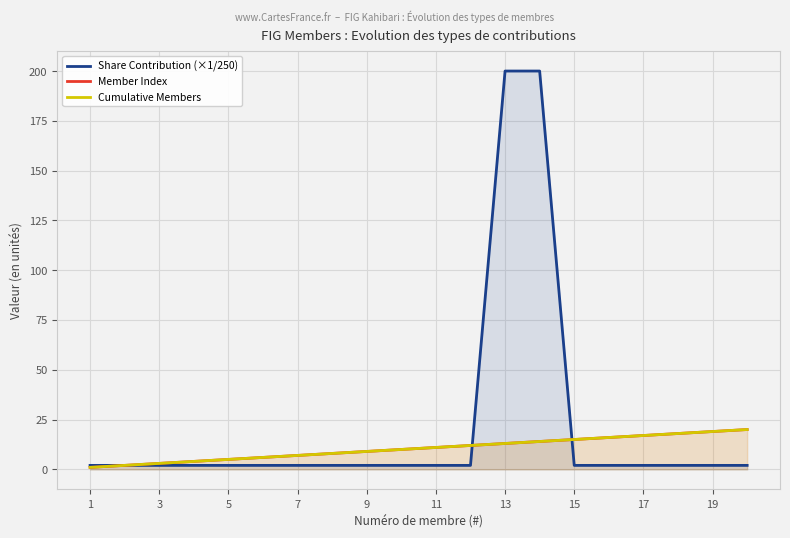

Reading right to left, extract all data points from this chart.

Share Contribution (×1/250): 2	2	2	2	2	2	200	200	2	2	2	2	2	2	2	2	2	2	2	2
Member Index: 20	19	18	17	16	15	14	13	12	11	10	9	8	7	6	5	4	3	2	1
Cumulative Members: 20	19	18	17	16	15	14	13	12	11	10	9	8	7	6	5	4	3	2	1